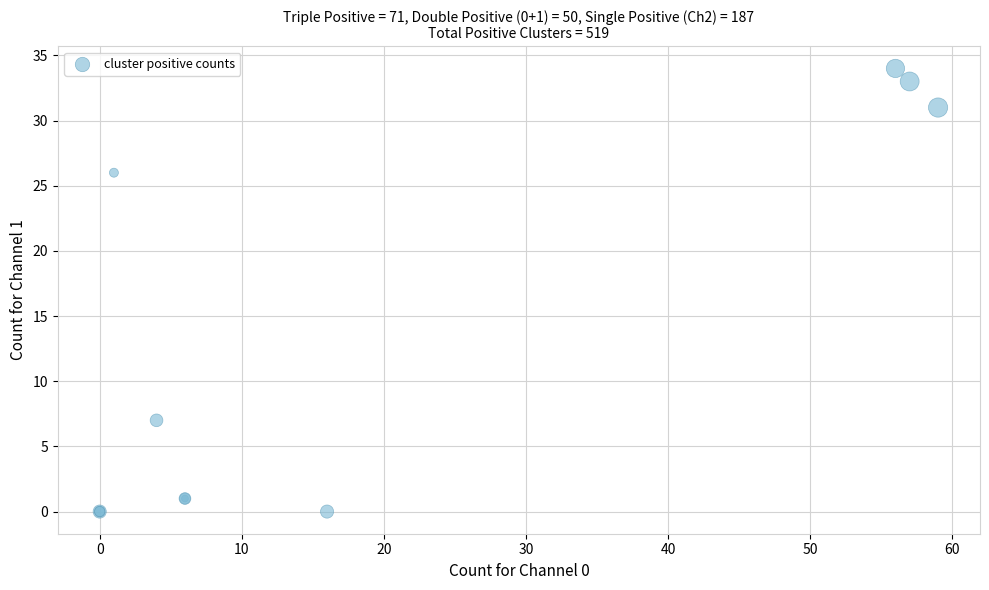

What Y value in the scatter plot is closest to 17?

26